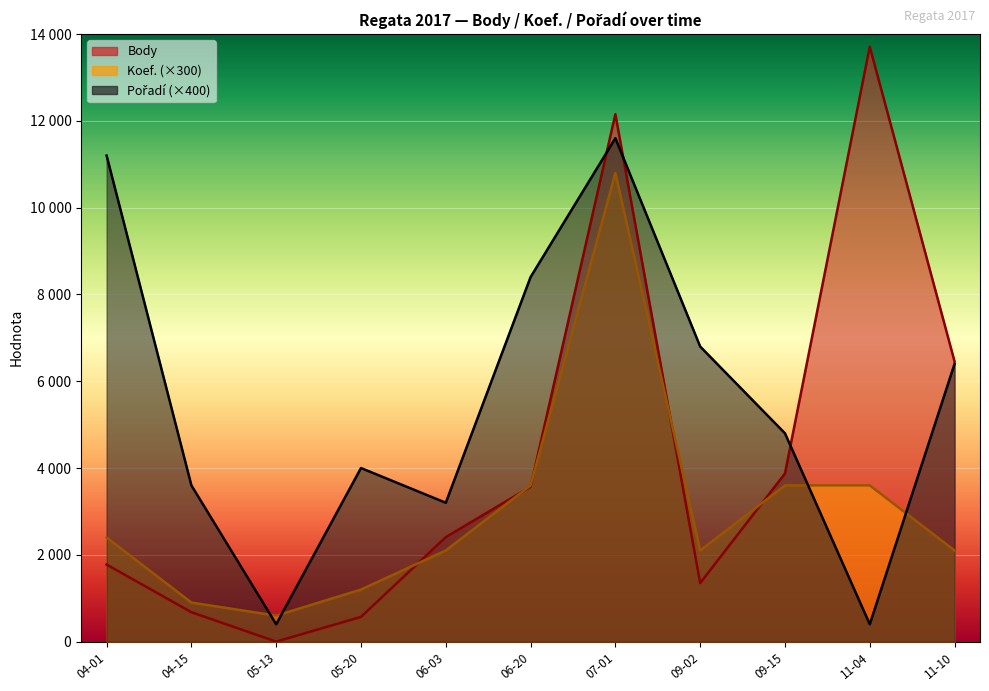

Where does the Koef. series first go above 2100?

04-01